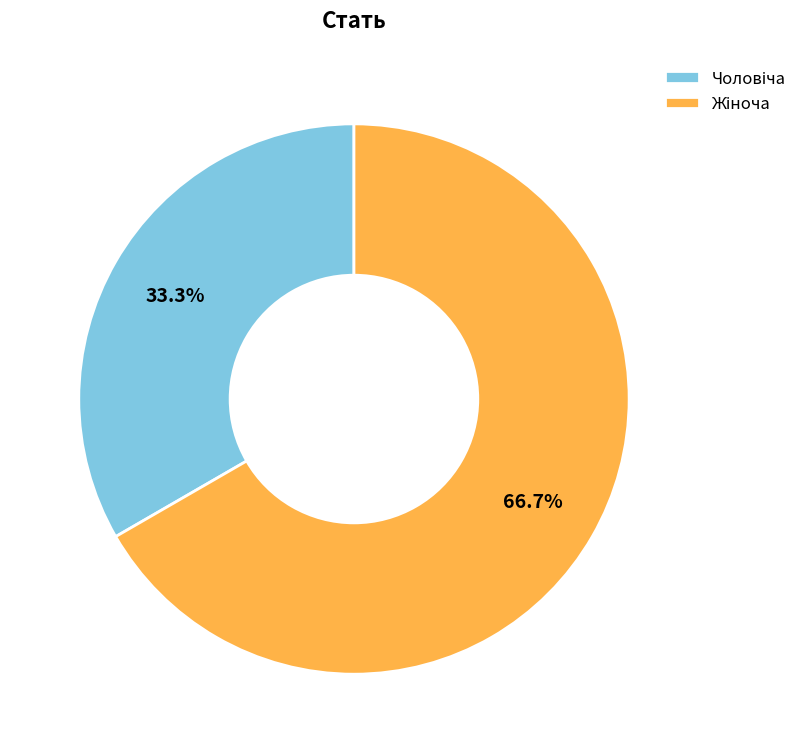

True or false: Чоловіча accounts for 41% of the total.

False